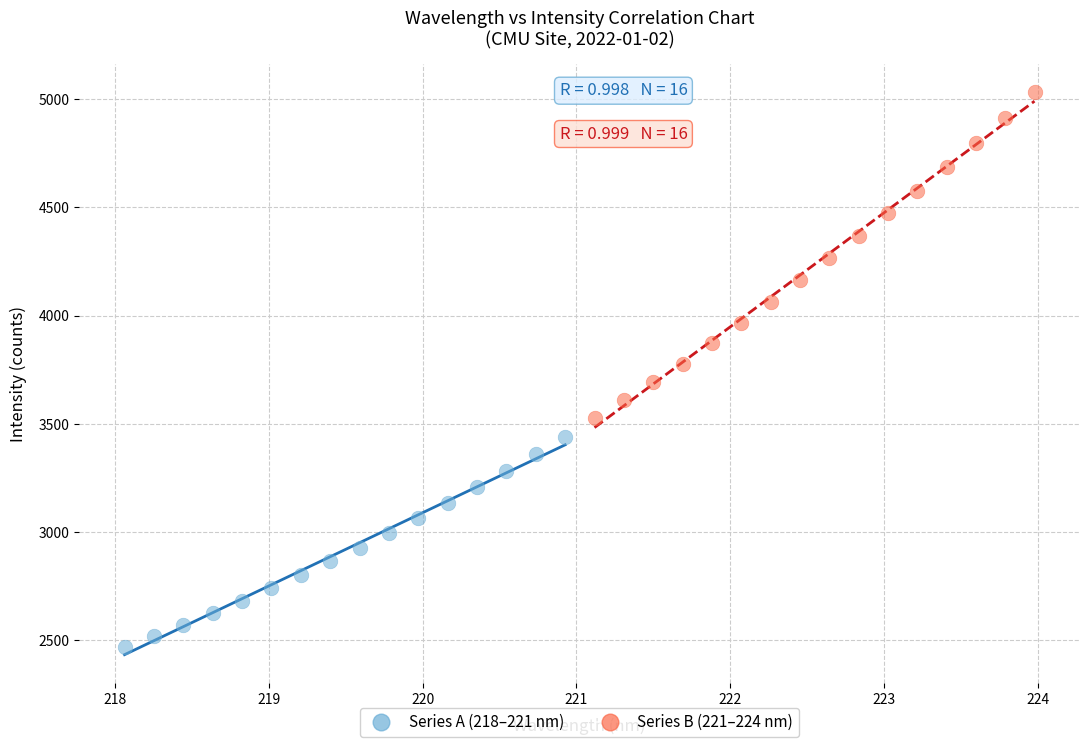

Which series contains the lowest Y value?

Series A (218–221 nm)